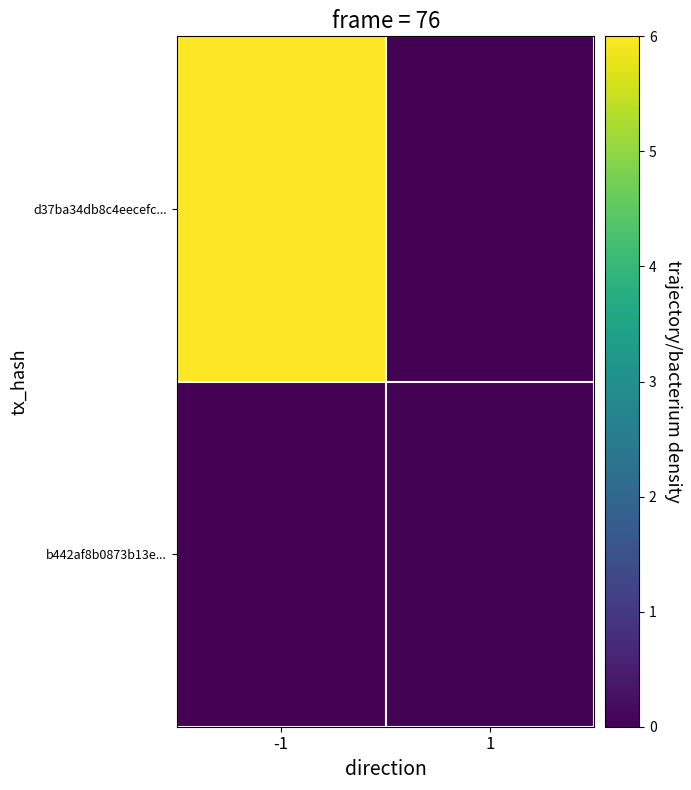

Rank the series at 1 from highest to lowest value.

b442af8b0873b13e..., d37ba34db8c4eecefc...